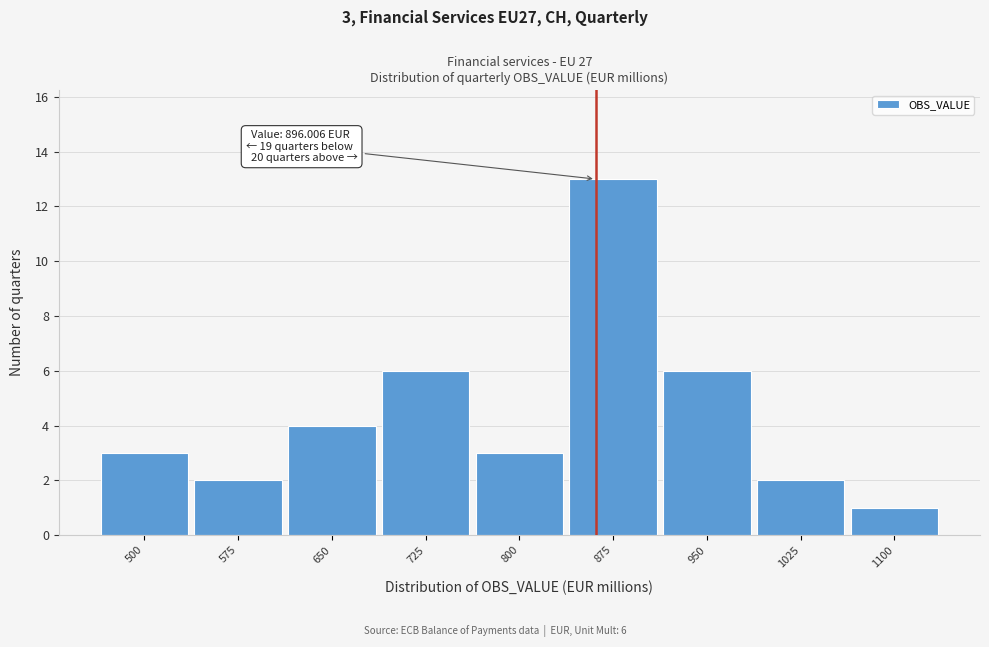

Reading left to right, transcribe all the data shown in this chart.

3	2	4	6	3	13	6	2	1